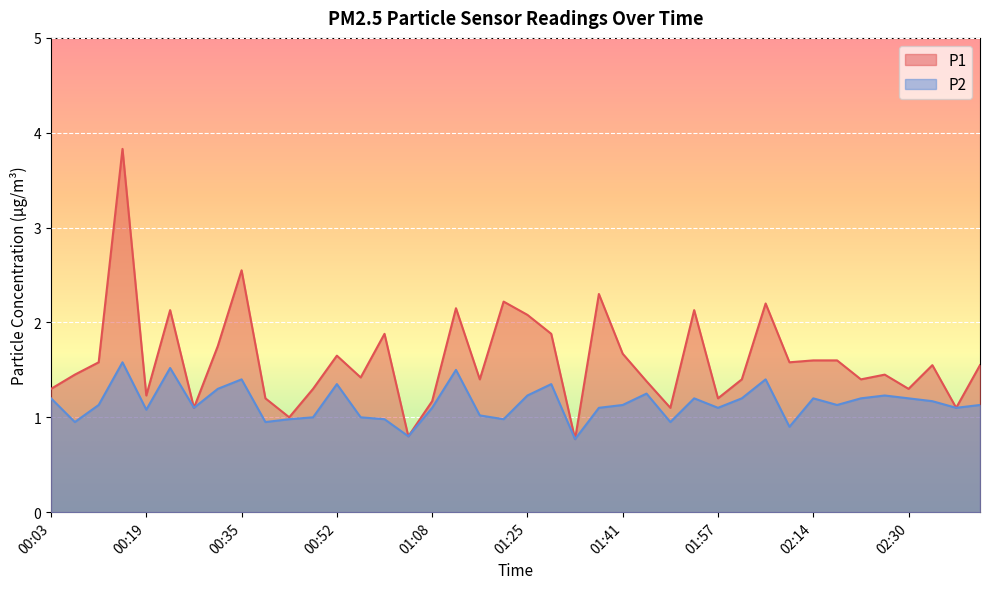

Reading left to right, what are all the values shown in this chart?

P1: 00:03=1.3	00:07=1.4	00:11=1.6	00:15=3.8	00:19=1.2	00:23=2.1	00:27=1.1	00:31=1.8	00:35=2.5	00:40=1.2	00:44=1.0	00:48=1.3	00:52=1.6	00:56=1.4	01:00=1.9	01:04=0.8	01:08=1.2	01:12=2.1	01:16=1.4	01:21=2.2	01:25=2.1	01:29=1.9	01:33=0.8	01:37=2.3	01:41=1.7	01:45=1.4	01:49=1.1	01:53=2.1	01:57=1.2	02:01=1.4	02:05=2.2	02:10=1.6	02:14=1.6	02:18=1.6	02:22=1.4	02:26=1.4	02:30=1.3	02:34=1.6	02:38=1.1	02:42=1.6
P2: 00:03=1.2	00:07=0.9	00:11=1.1	00:15=1.6	00:19=1.1	00:23=1.5	00:27=1.1	00:31=1.3	00:35=1.4	00:40=0.9	00:44=1.0	00:48=1.0	00:52=1.4	00:56=1.0	01:00=1.0	01:04=0.8	01:08=1.1	01:12=1.5	01:16=1.0	01:21=1.0	01:25=1.2	01:29=1.4	01:33=0.8	01:37=1.1	01:41=1.1	01:45=1.2	01:49=0.9	01:53=1.2	01:57=1.1	02:01=1.2	02:05=1.4	02:10=0.9	02:14=1.2	02:18=1.1	02:22=1.2	02:26=1.2	02:30=1.2	02:34=1.2	02:38=1.1	02:42=1.1